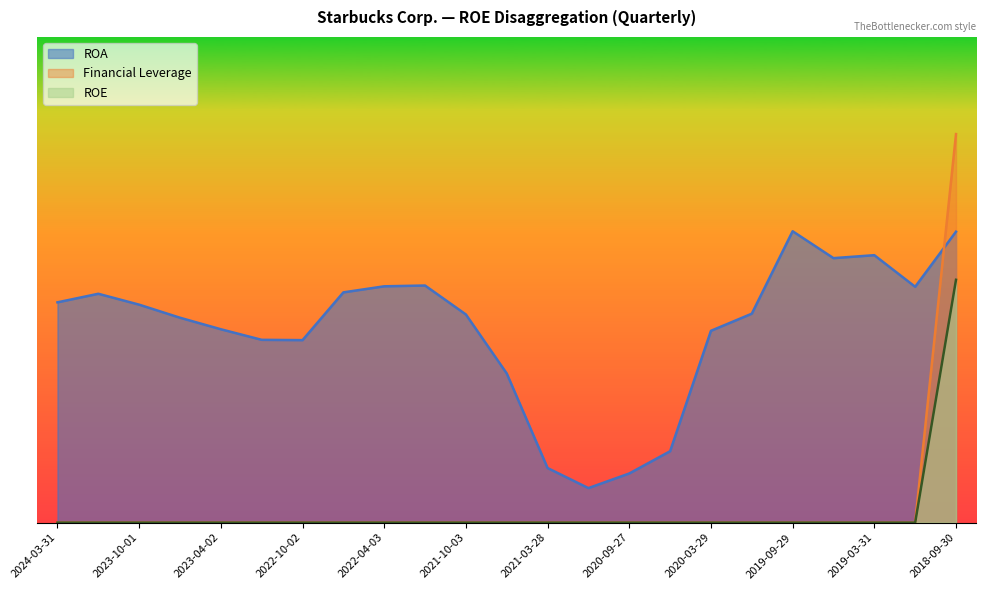

How many lines are shown in the chart?

3